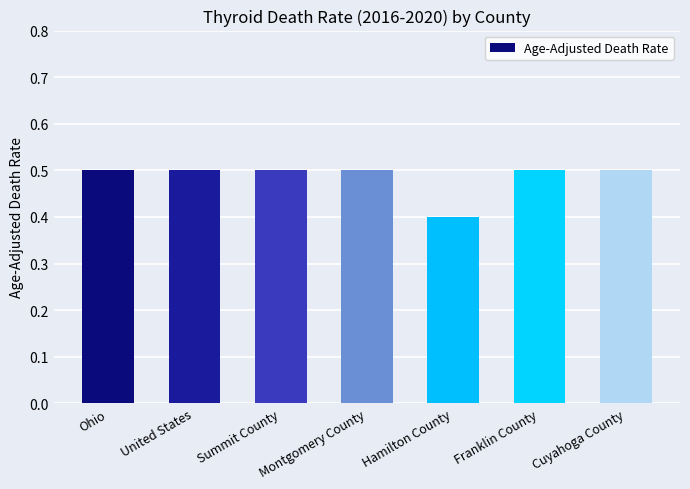

Which label corresponds to the smallest value in the chart?

Hamilton County